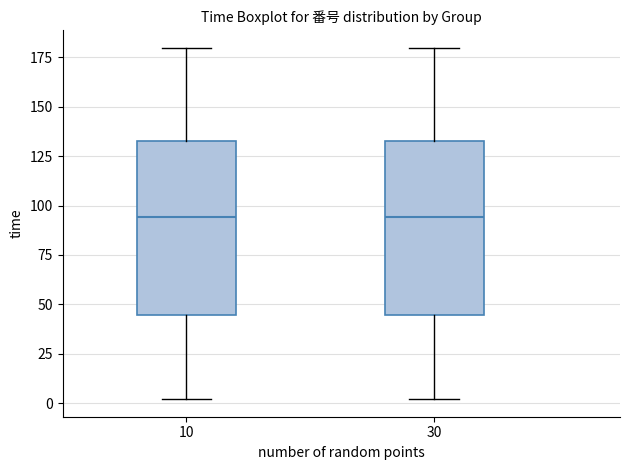

Reading left to right, transcribe this box plot: for each box, give where its median line is, the range the box spans, and where its two whiskers end, as read against the y-axis. The values are not printed on the chart, so give them approximately, as read against the axis.

10: median 95, box 45 to 135, whiskers 0 to 180
30: median 95, box 45 to 135, whiskers 0 to 180